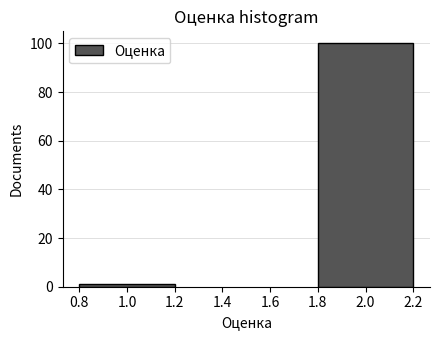

Reading right to left, what are all the values shown in this chart?

2.0=100	1.0=1